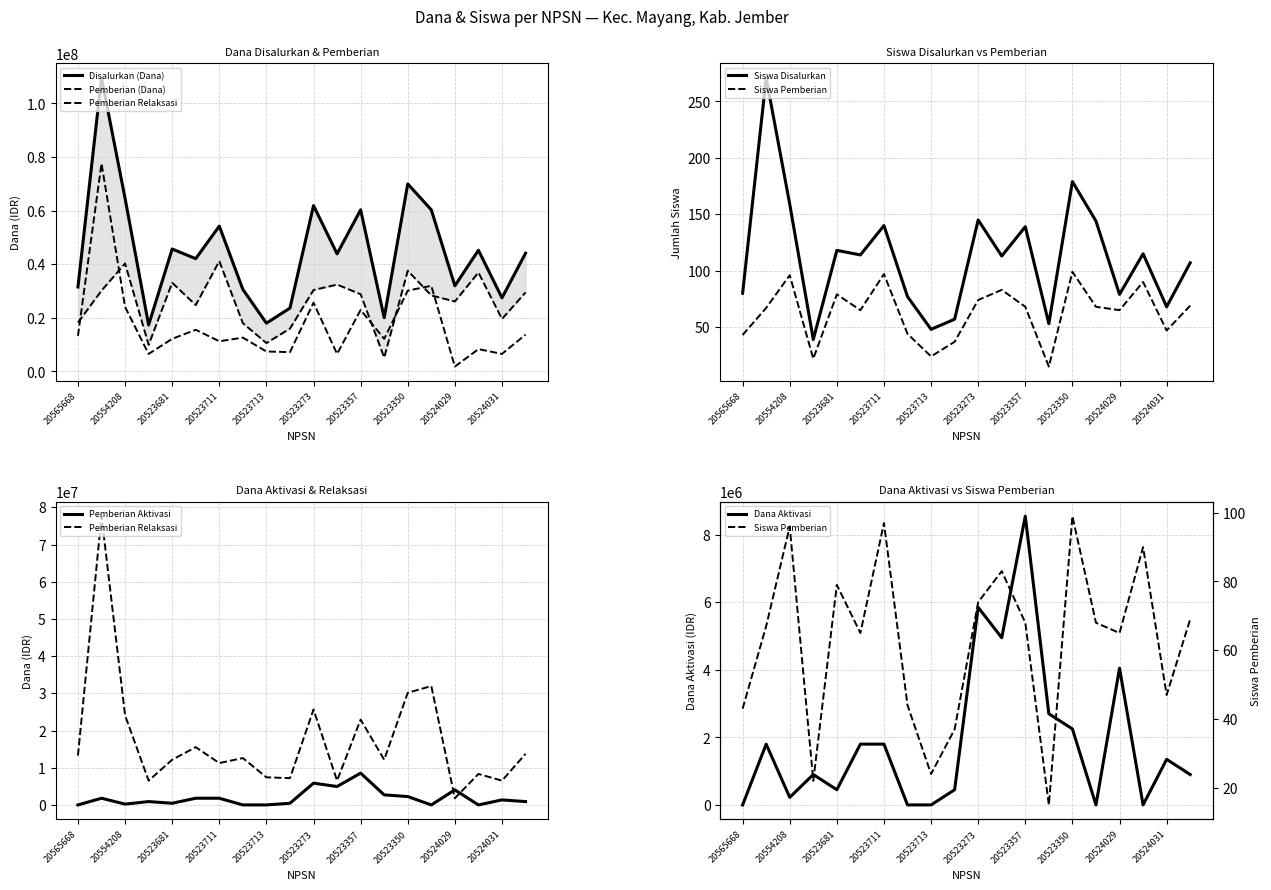

True or false: Pemberian Aktivasi (Dana) and Siswa Pemberian cross at least once.

True